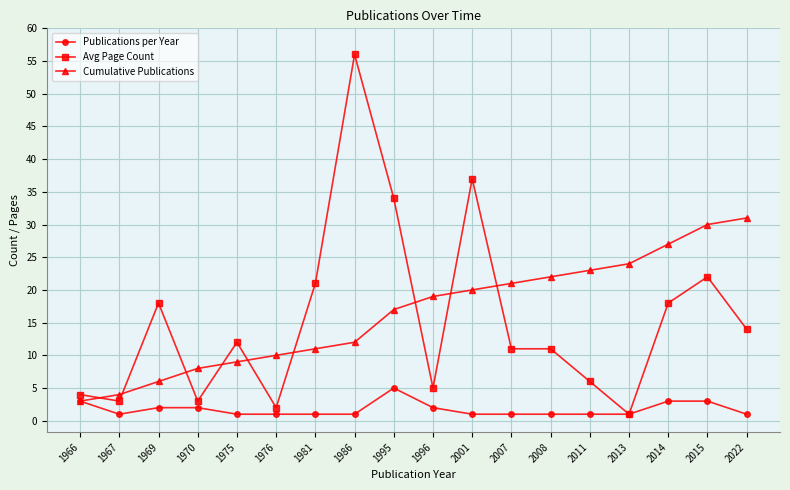

List the series in order of their peak value, highest first.

Avg Page Count, Cumulative Publications, Publications per Year